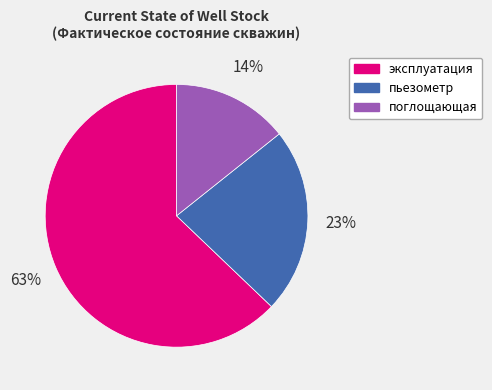

Which slice is the largest?

эксплуатация